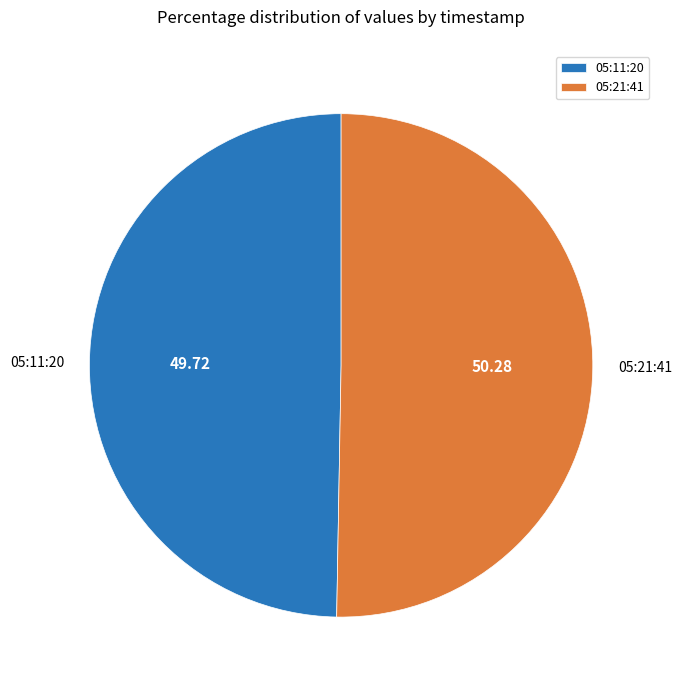

Which slice is the largest?

05:21:41